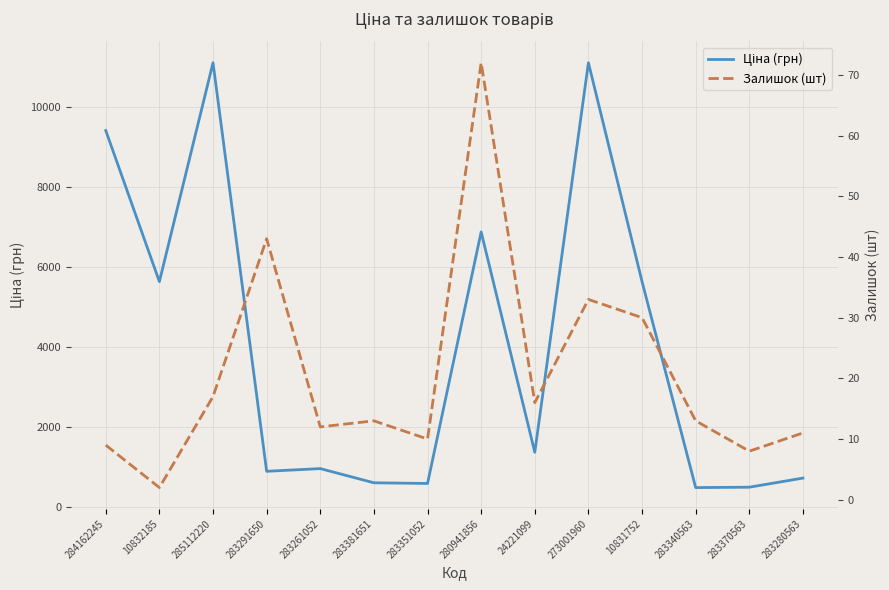

Reading right to left, extract all data points from this chart.

Ціна (грн): 719.6	491.7	482.1	5636.0	11113.6	1366.3	6879.5	585.3	602.1	957.1	889.9	11113.6	5636.0	9416.9
Залишок (шт): 11.0	8.0	13.0	30.0	33.0	16.0	72.0	10.0	13.0	12.0	43.0	17.0	2.0	9.0